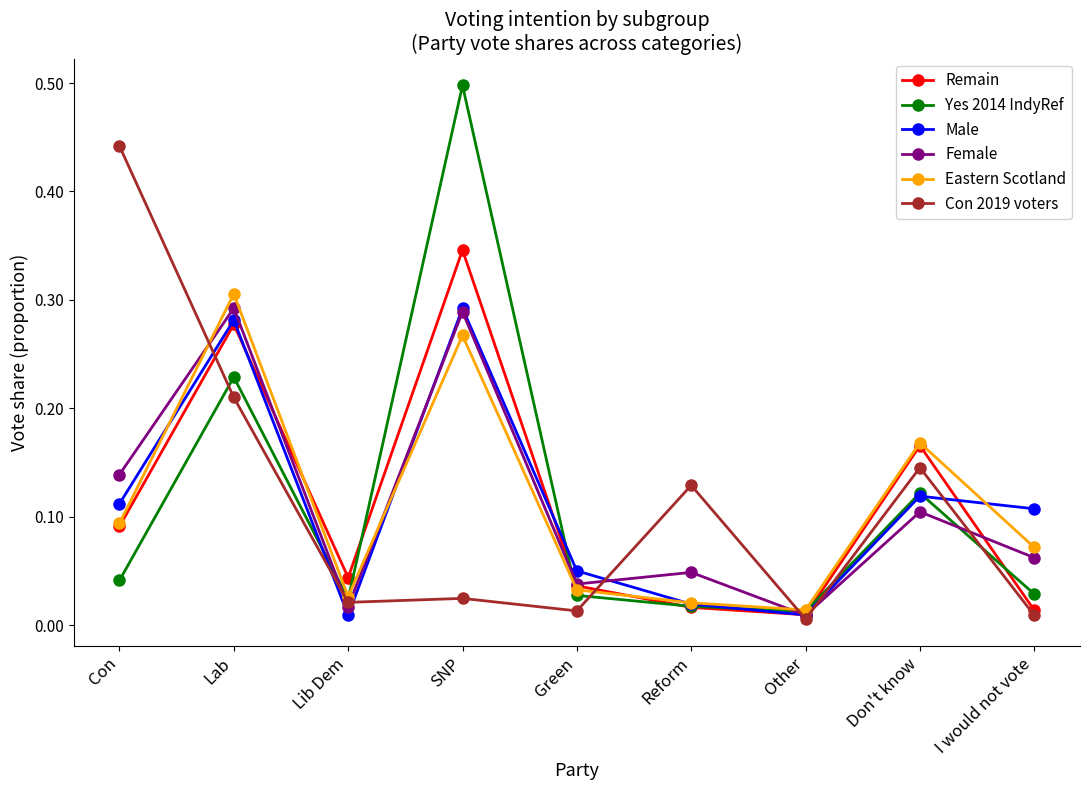

How many series are shown in this chart?

6